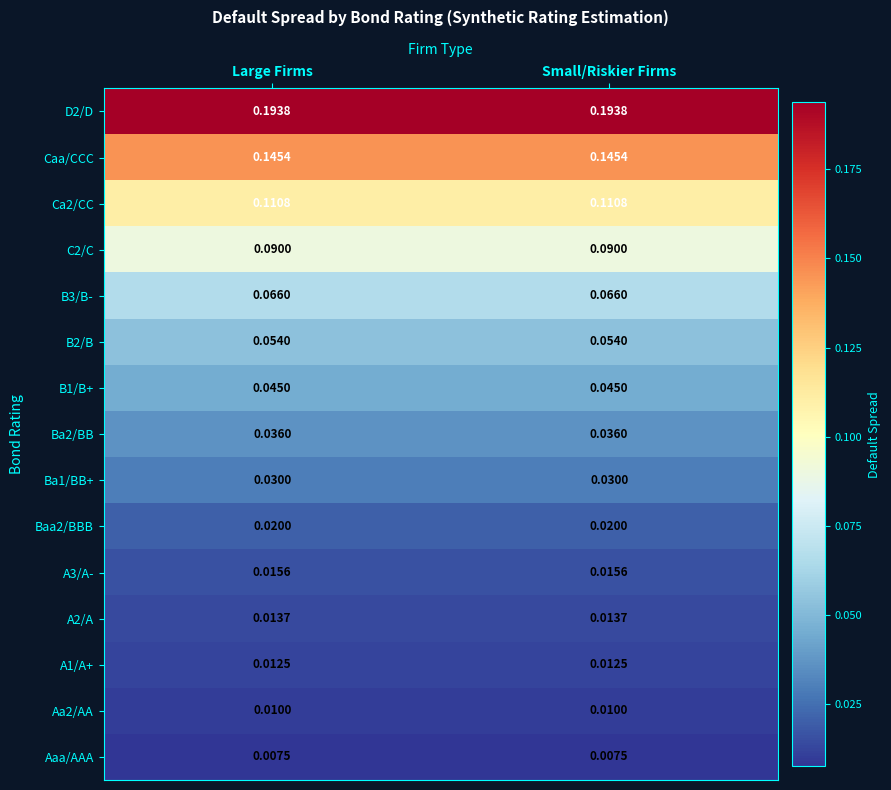

At how many categories does at least one series exceed 0?

2